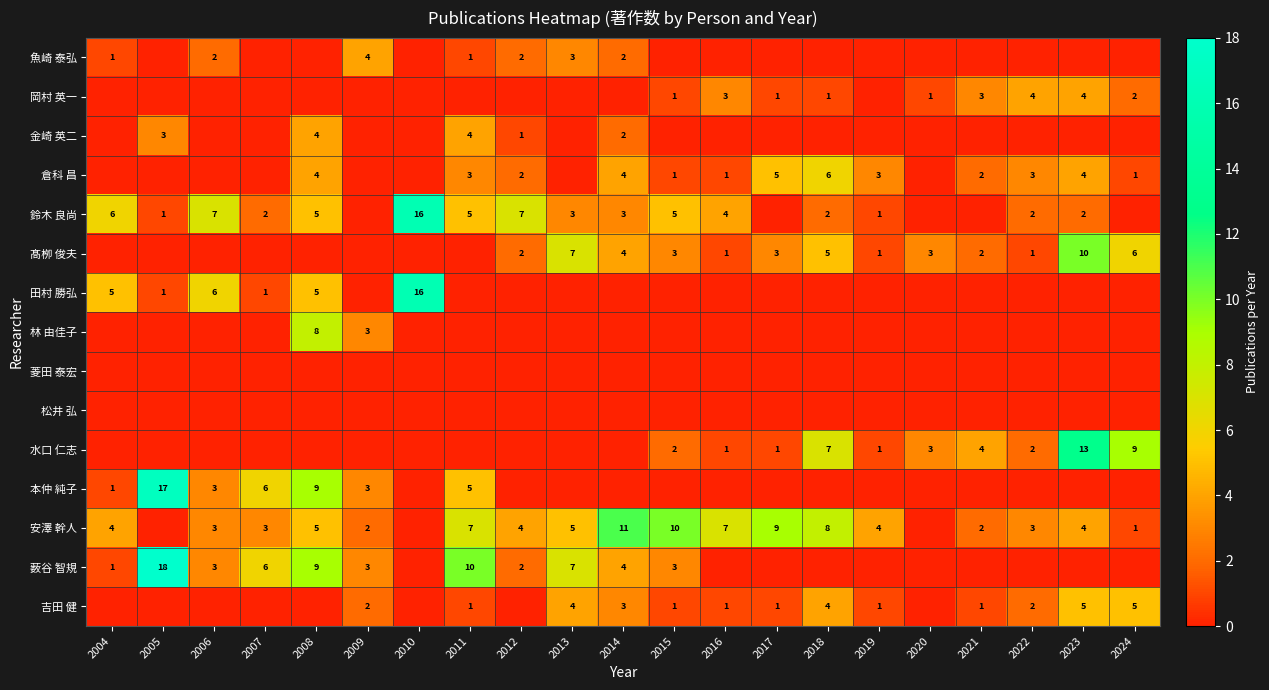

Which label corresponds to the smallest value in the chart?

2005